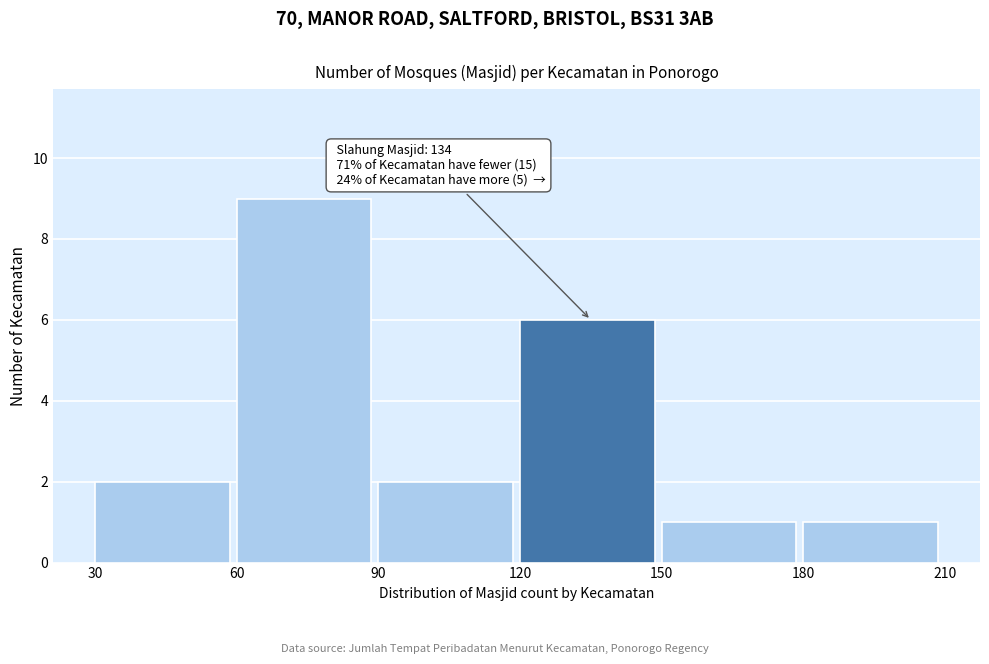

Which range on the x-axis has the tallest bar?

60 to 90